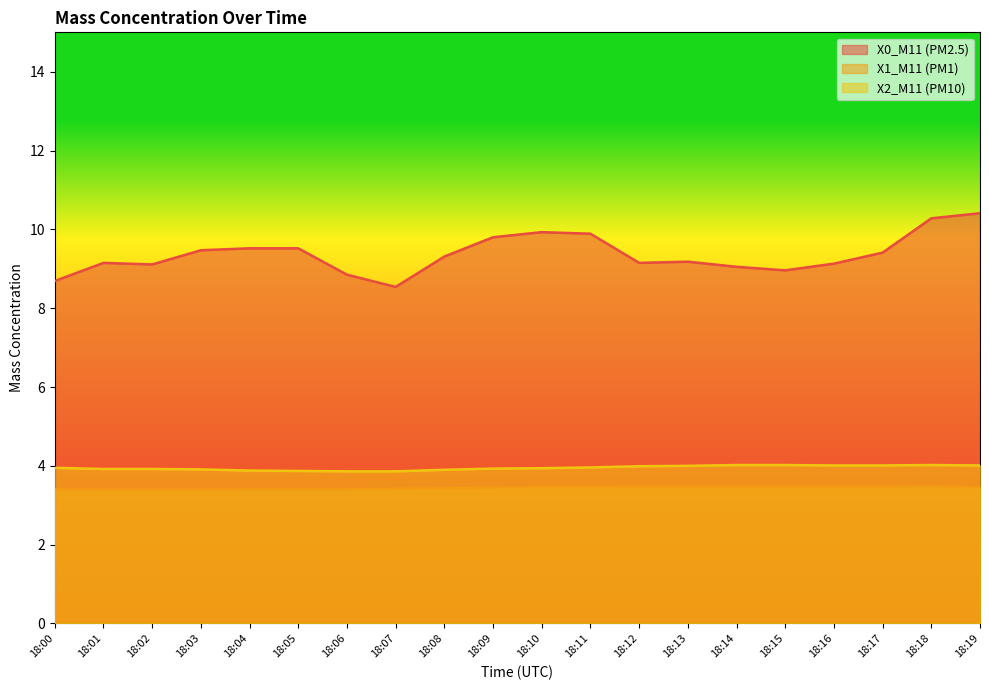

How many series are shown in this chart?

3